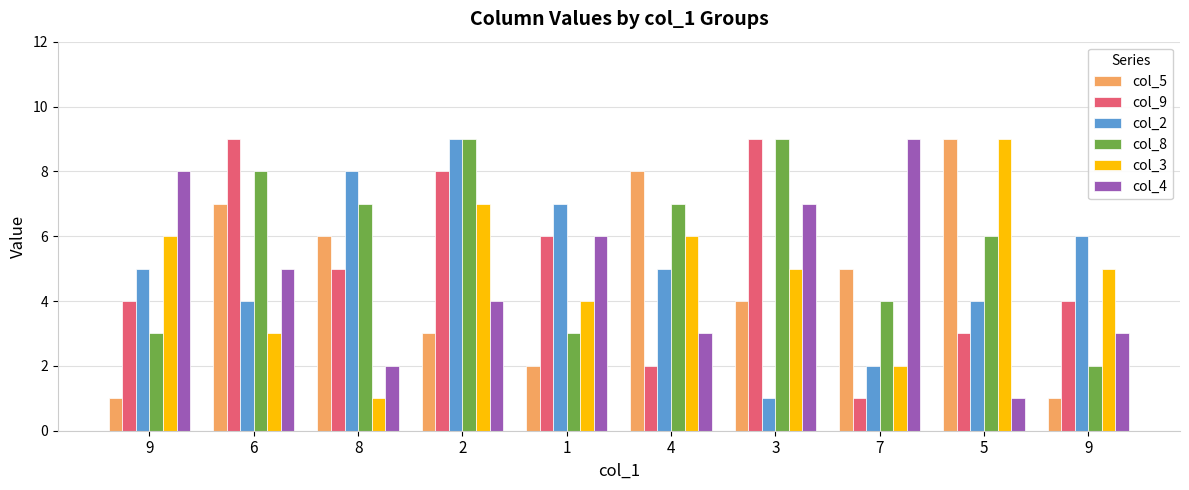

At which label does col_4 reach its peak?

7